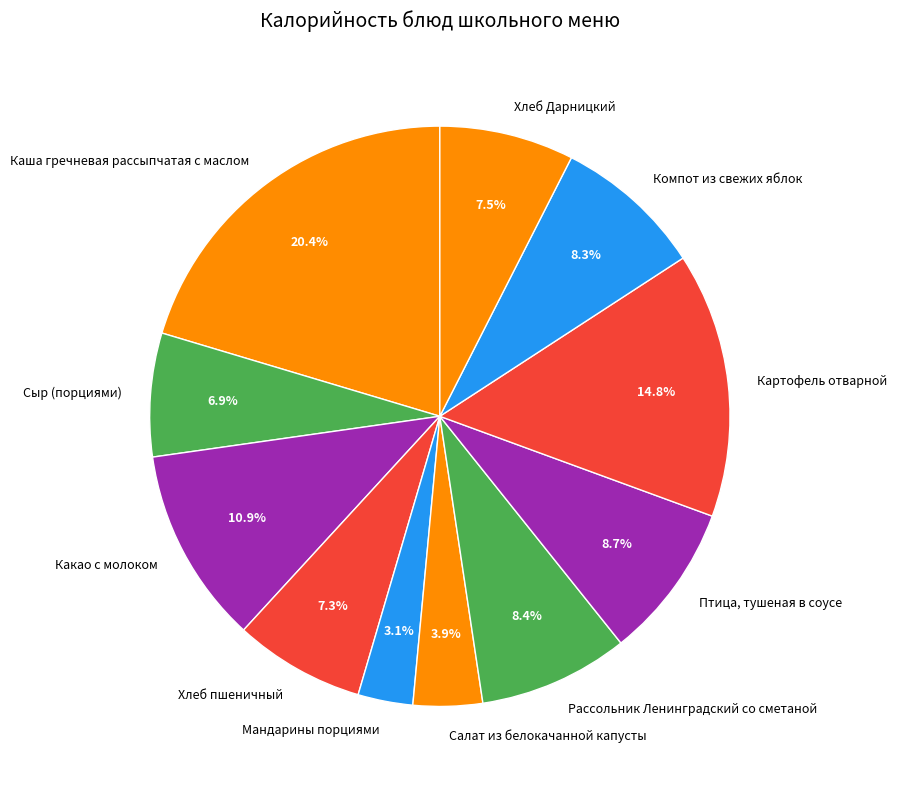

Which category has the biggest portion of the pie?

Каша гречневая рассыпчатая с маслом